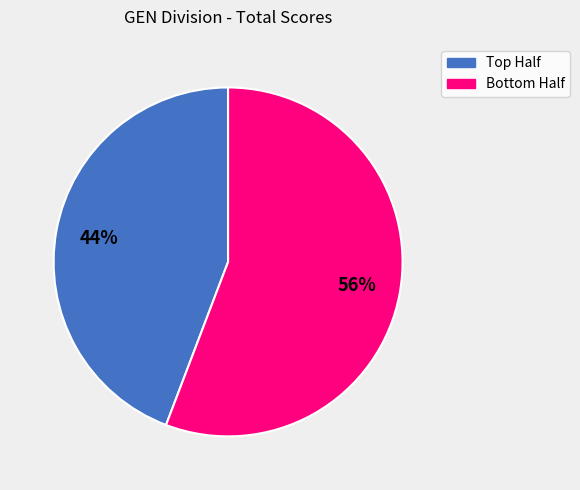

To the nearest percent, what is the difference between the largest and smallest slice percentages?

12%